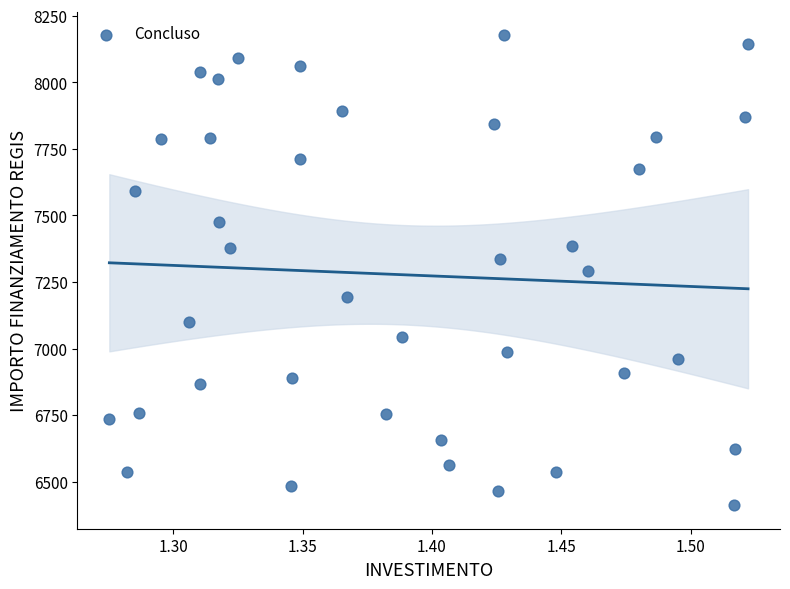

What is the range of Y values (max minus min)?

1766.5